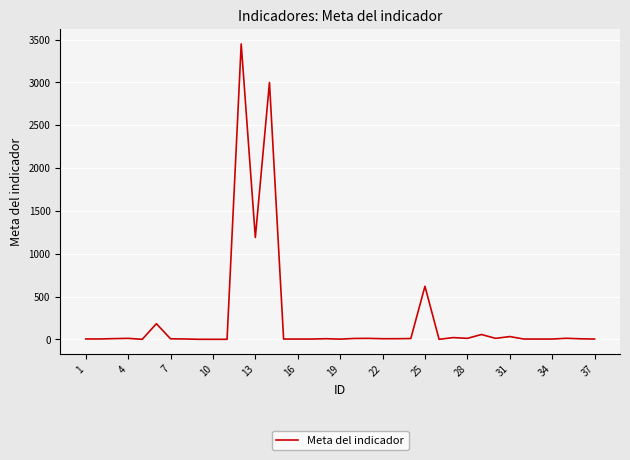

What is the greatest value displayed?

3450